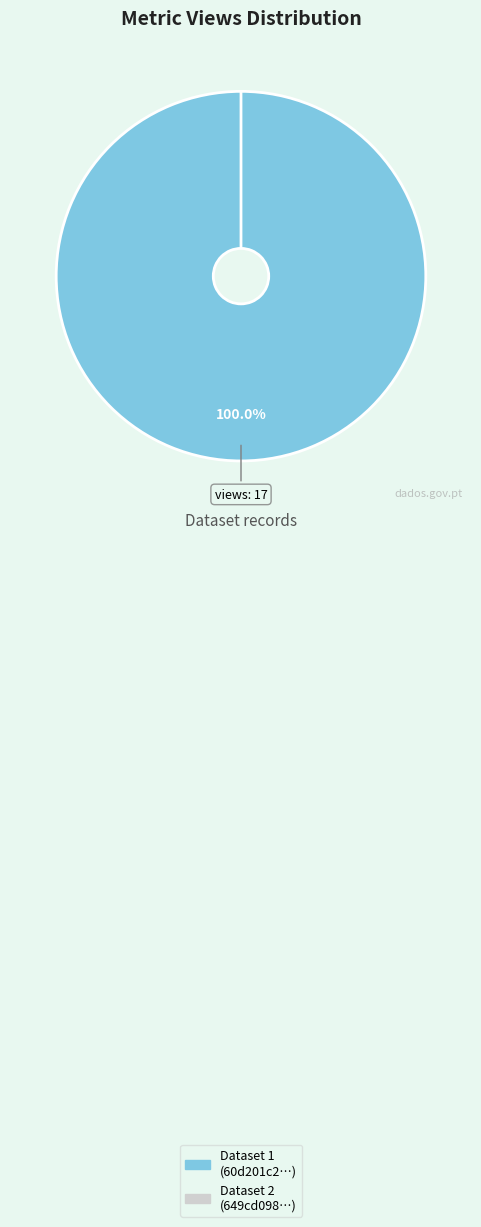

To the nearest percent, what is the combined percentage of 649cd098078190ea9e2176f6 and 60d201c20781901dea633270?

100%